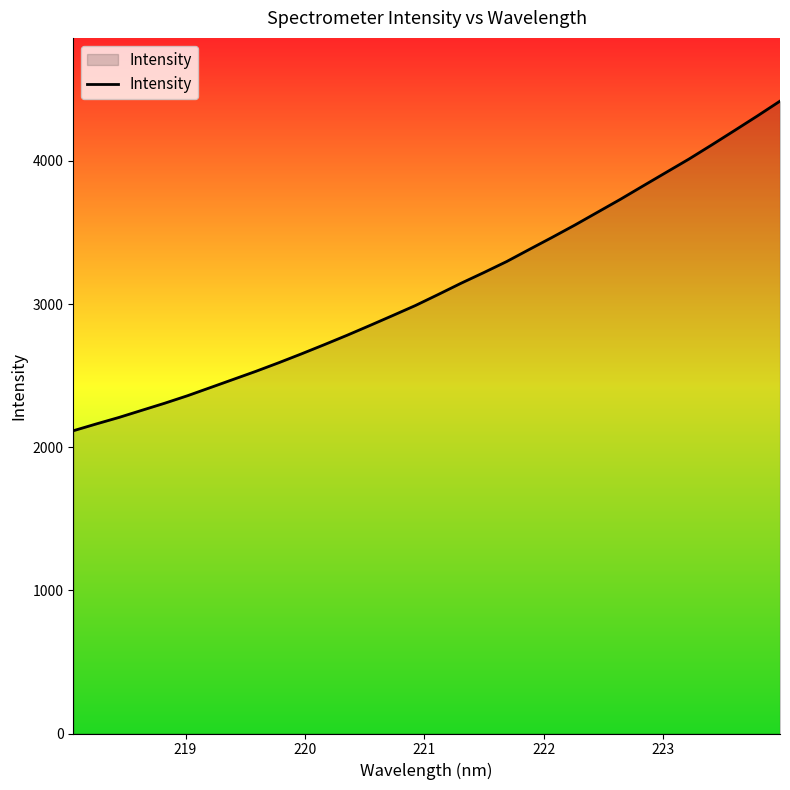

What is the maximum value shown in the chart?

4417.2